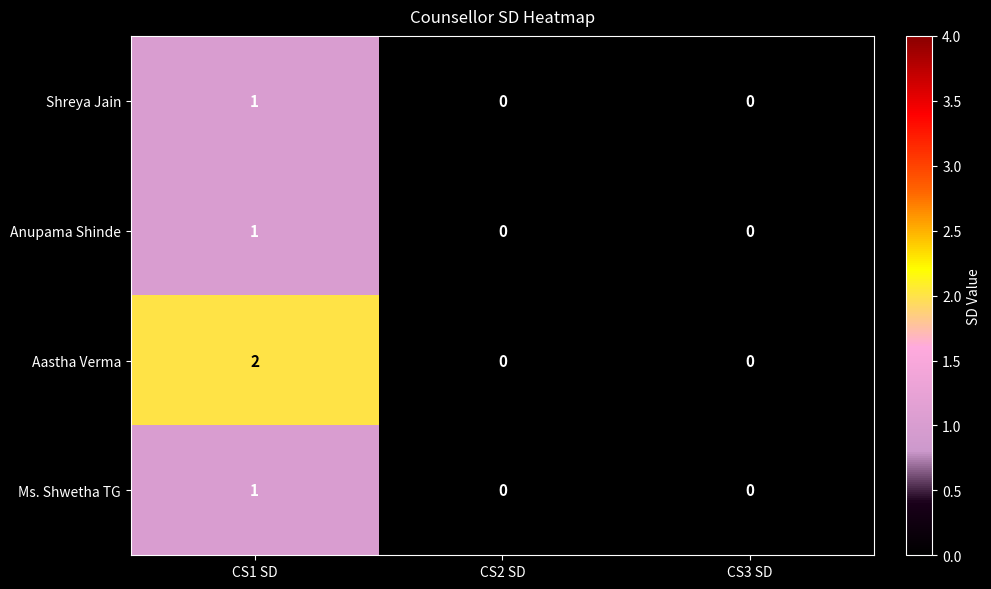

Which series has the widest spread of values?

Aastha Verma